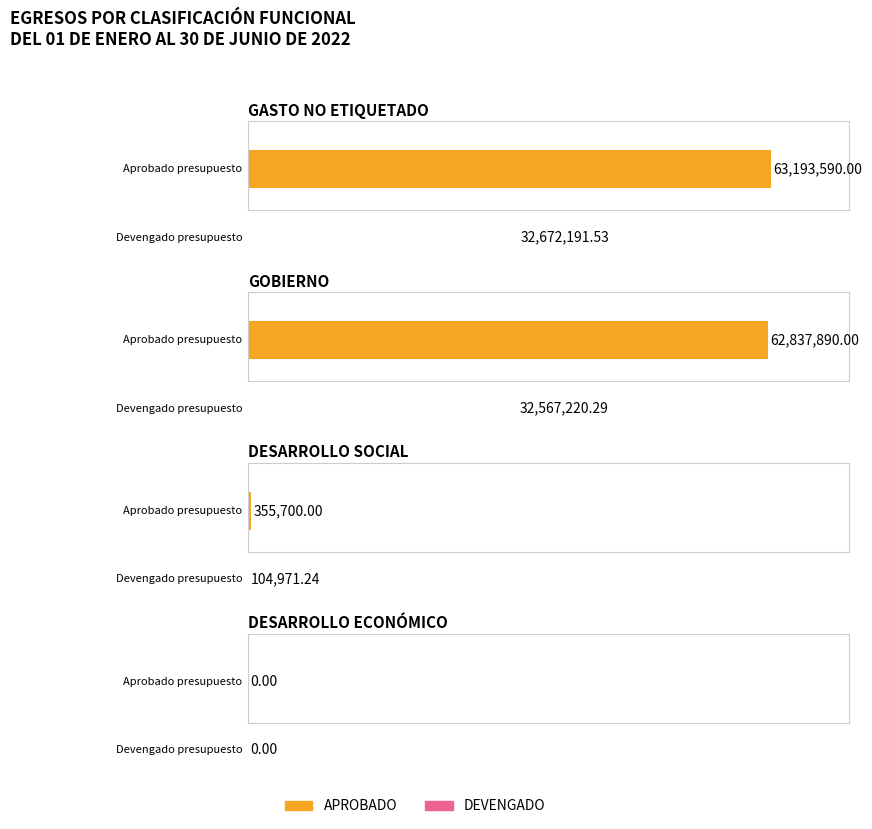

True or false: APROBADO has a value of 355700.0 at DESARROLLO SOCIAL.

True